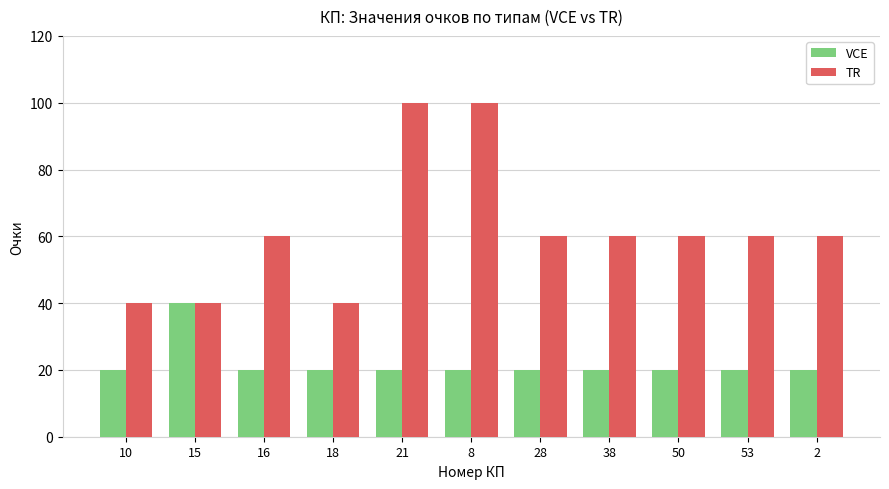

Rank the series by their maximum value, from lowest to highest.

VCE, TR